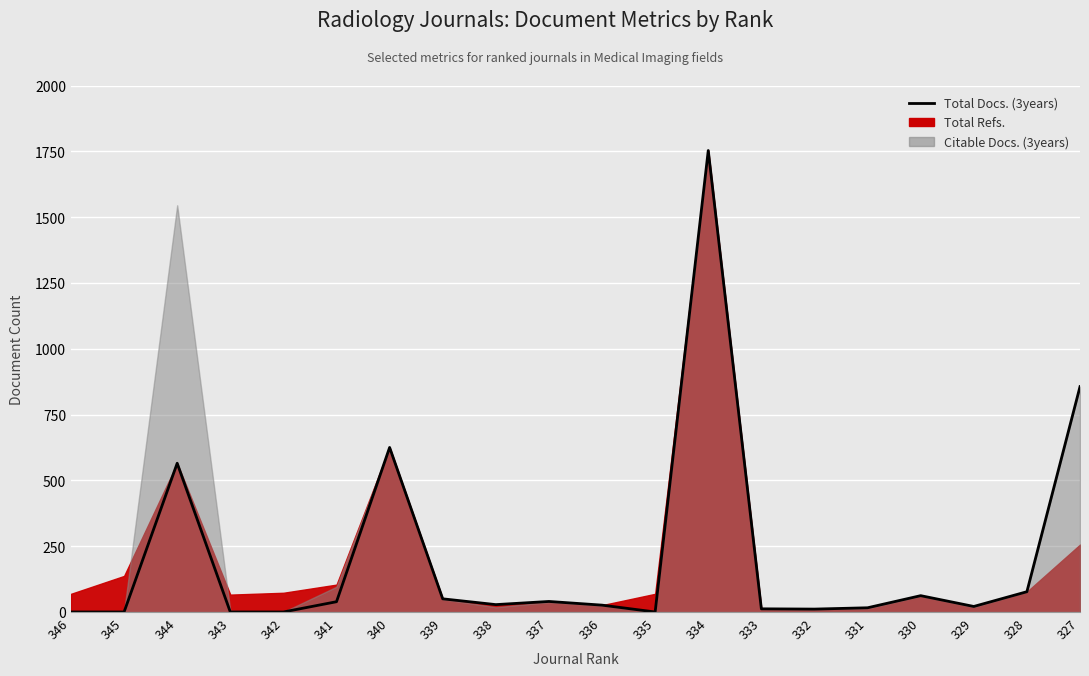

What is the difference between the second highest and second lowest values?

856